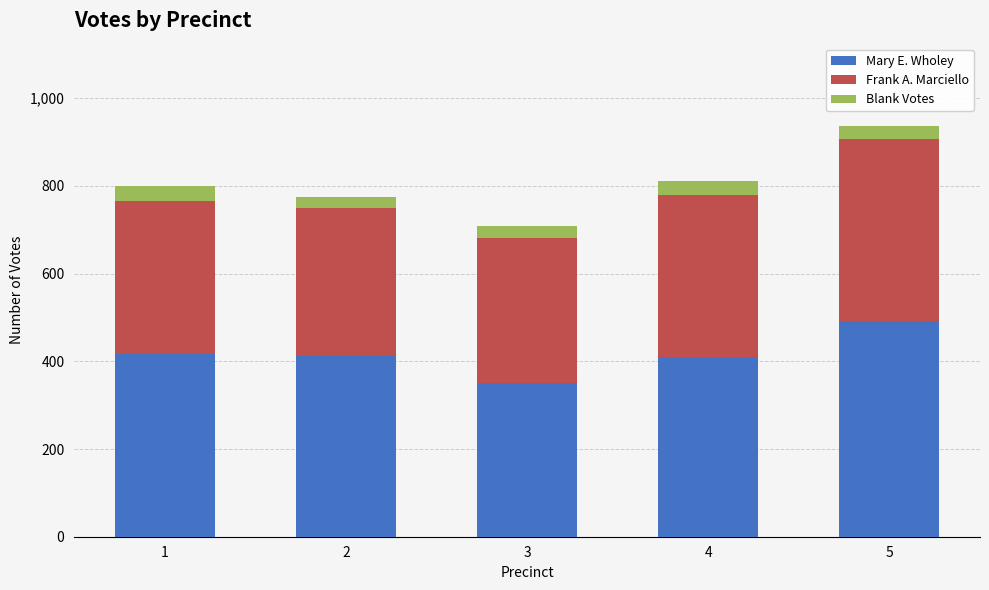

What is the maximum value for Mary E. Wholey?

493